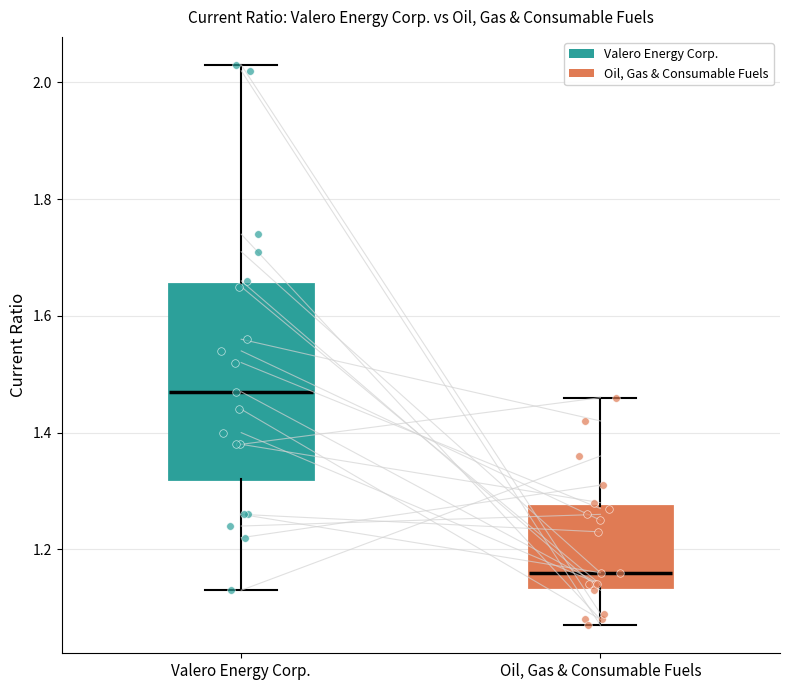

Comparing the boxes themselves (not the whiskers), which one is the tallest?

Valero Energy Corp.